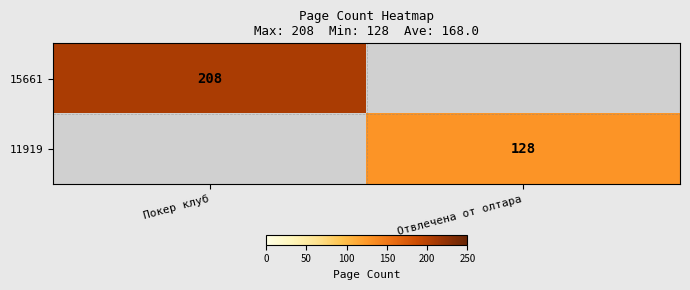

Is the value of 15661 at Покер клуб greater than the value of 11919 at Отвлечена от олтара?

Yes